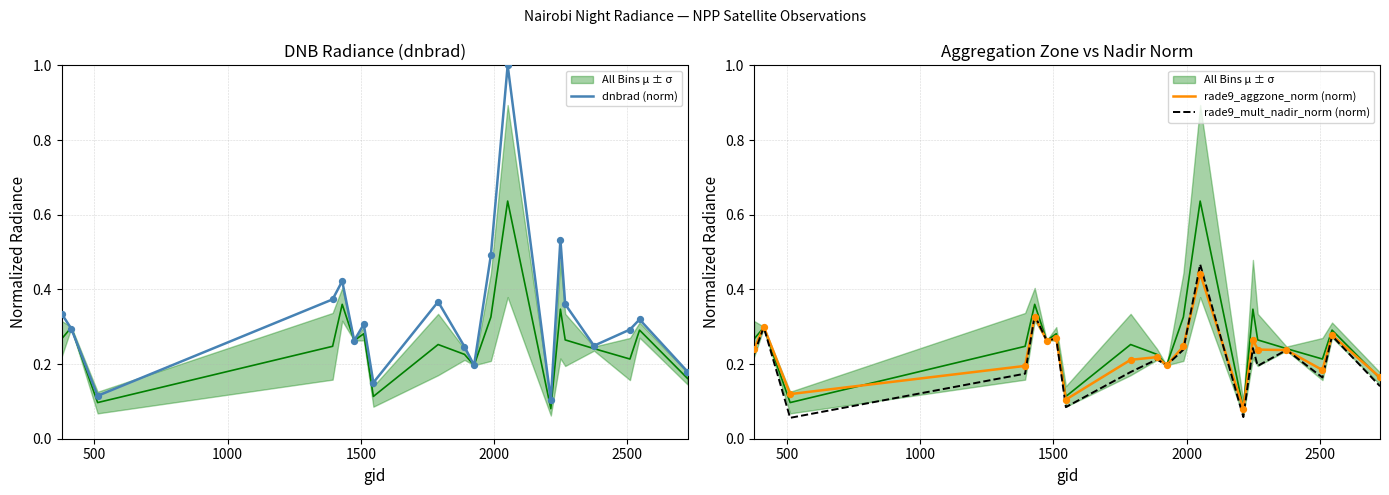

Which series contains the lowest Y value?

rade9_mult_nadir_norm (norm)